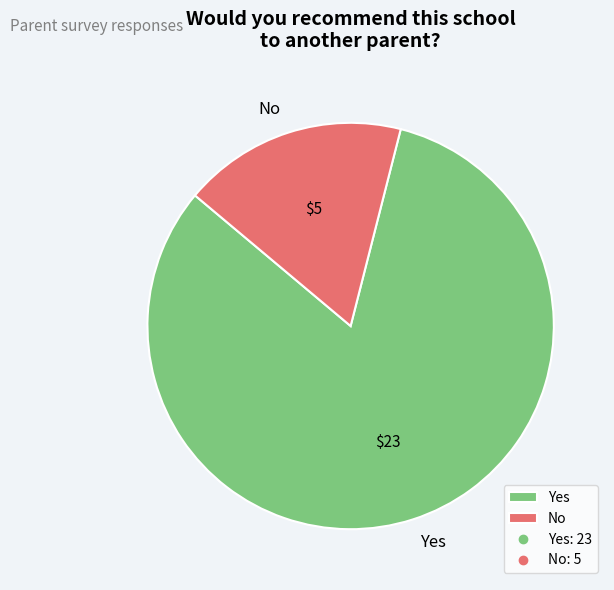

Is No the majority of the pie?

No